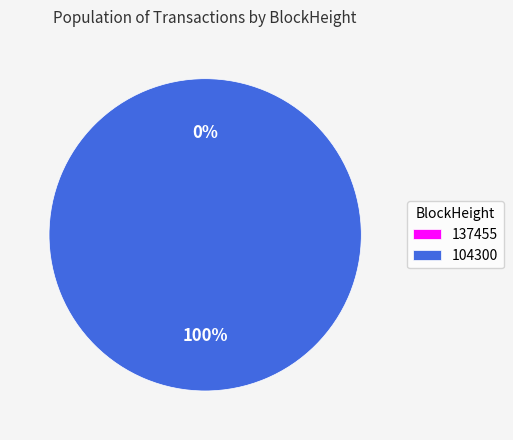

To the nearest percent, what portion does 104300 represent?

100%